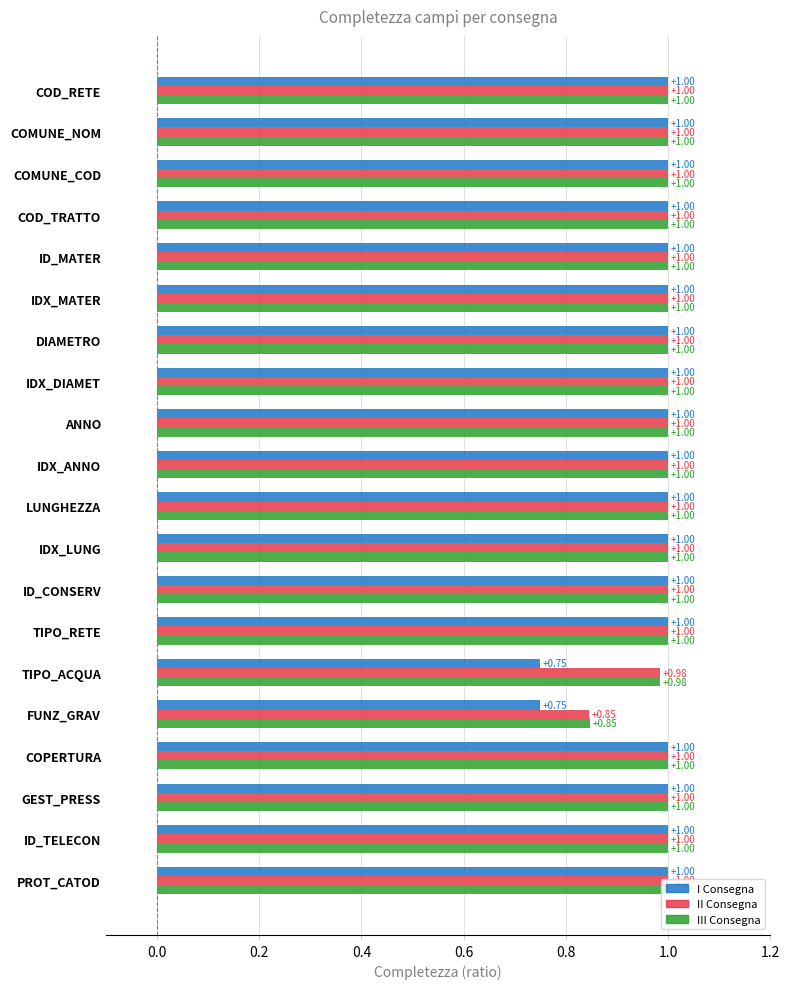

Is the value of I Consegna at COMUNE_NOM greater than the value of II Consegna at PROT_CATOD?

No